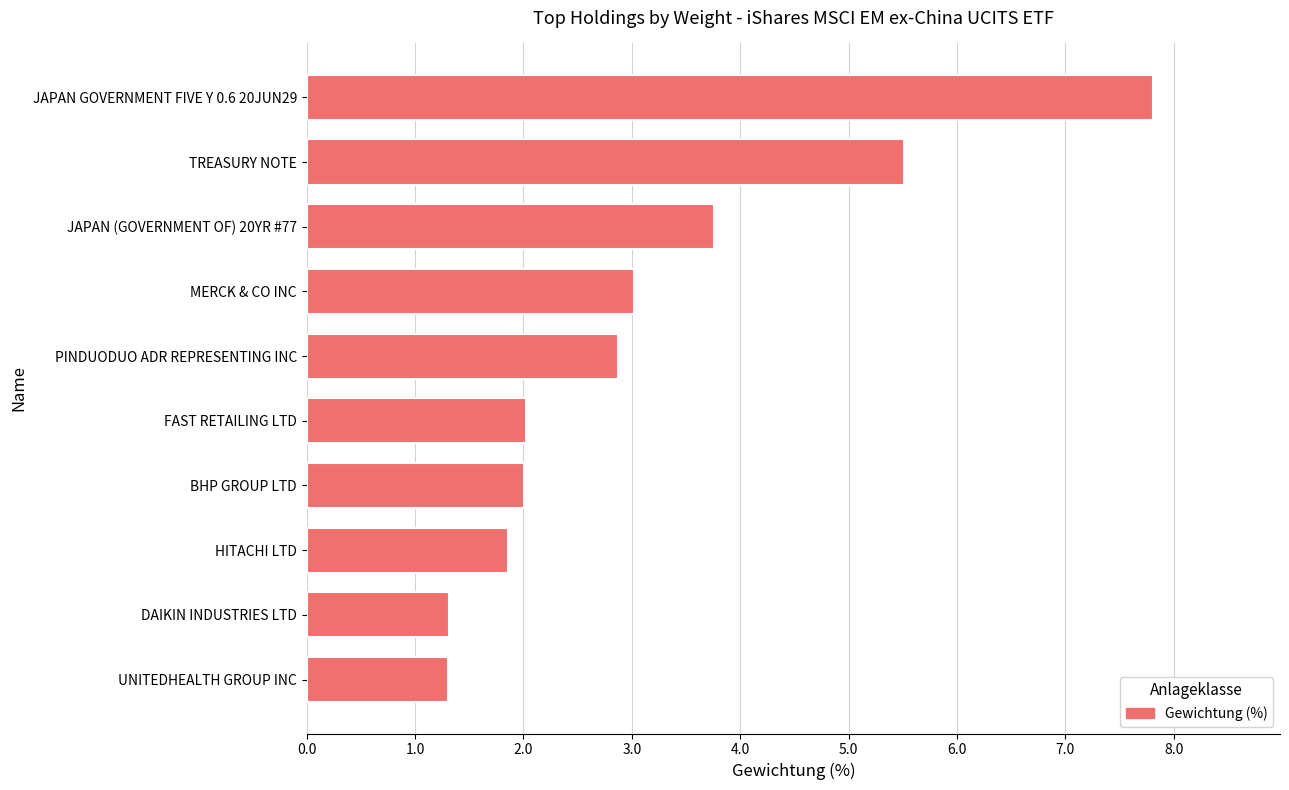

What is the sum of all values?

31.5